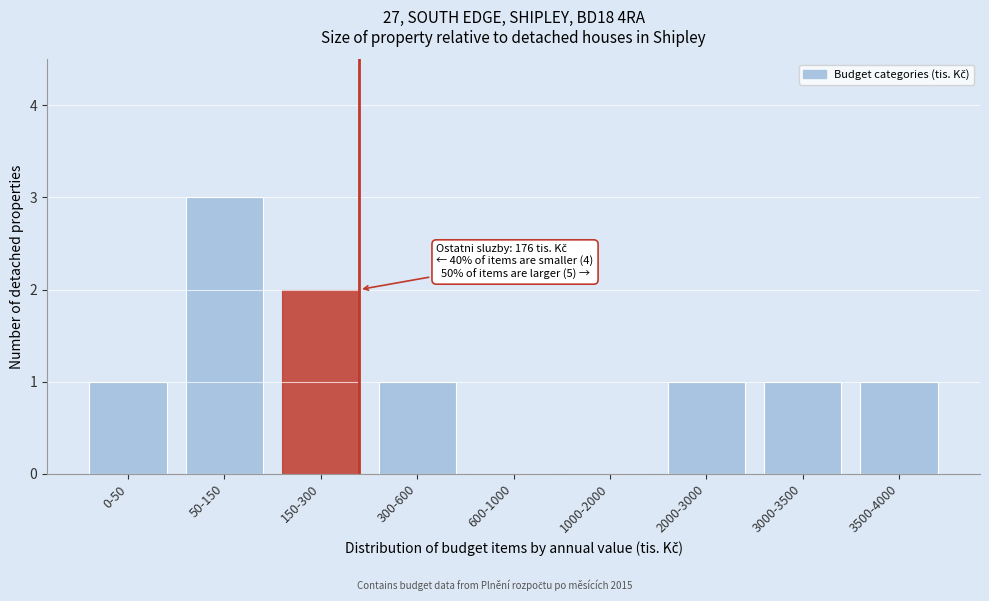

Reading left to right, what are all the values shown in this chart?

0-50=1	50-150=3	150-300=2	300-600=1	600-1000=0	1000-2000=0	2000-3000=1	3000-3500=1	3500-4000=1